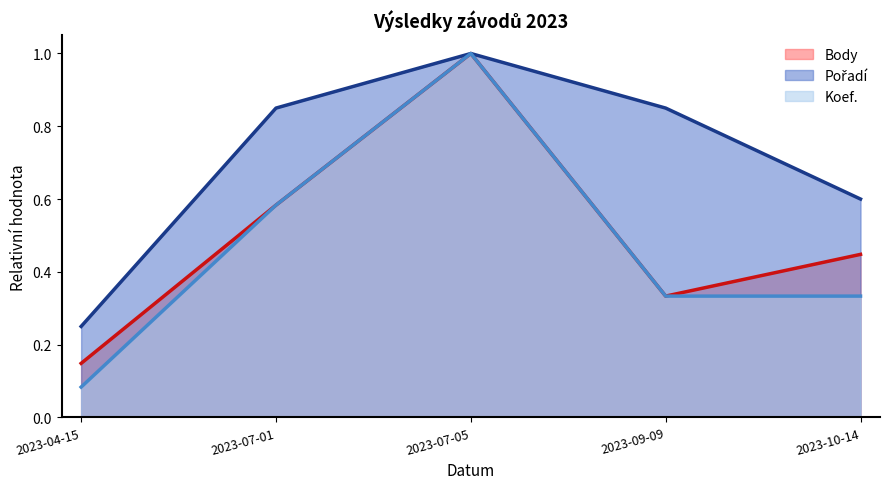

The value of Pořadí (line) at 2023-07-05 is 1.0. True or false?

True